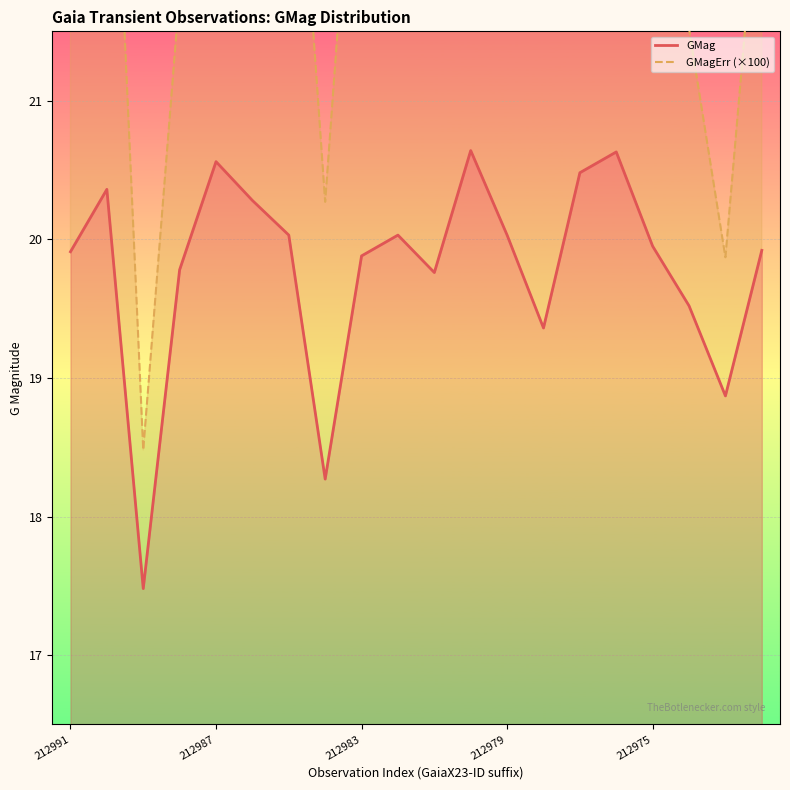

Which series has the largest range (max minus min)?

GMagErr (×100)